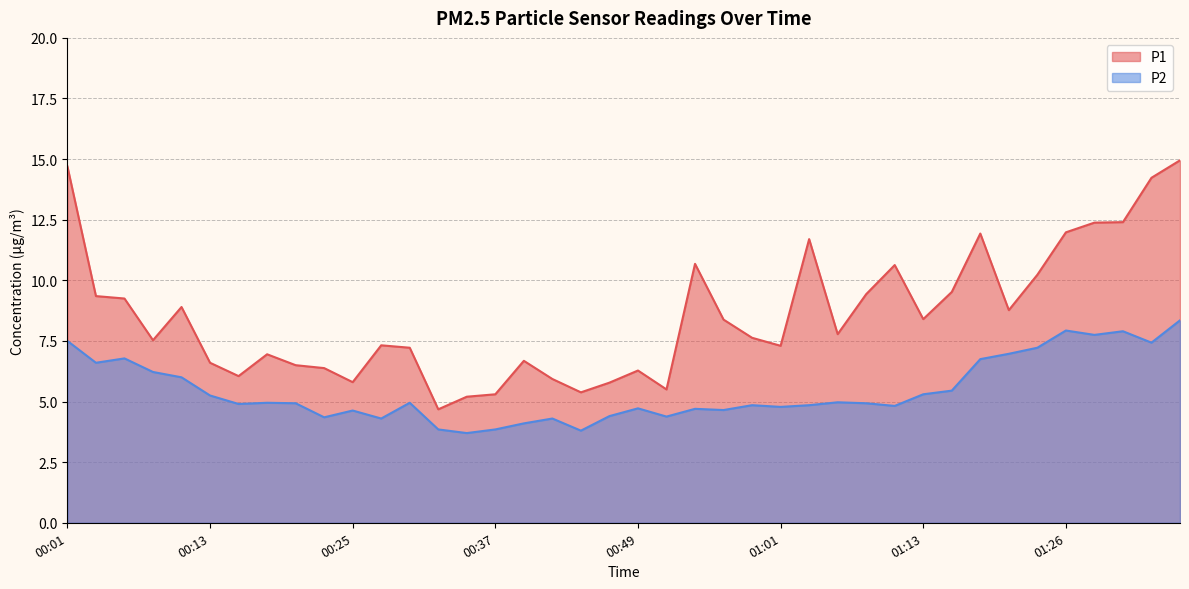

Reading right to left, what are all the values shown in this chart?

P1: 14.9	14.2	12.4	12.4	12.0	10.2	8.8	11.9	9.5	8.4	10.6	9.4	7.8	11.7	7.3	7.6	8.4	10.7	5.5	6.3	5.8	5.4	5.9	6.7	5.3	5.2	4.7	7.2	7.3	5.8	6.4	6.5	7.0	6.0	6.6	8.9	7.5	9.2	9.3	14.7
P2: 8.3	7.4	7.9	7.8	7.9	7.2	7.0	6.8	5.5	5.3	4.8	4.9	5.0	4.8	4.8	4.8	4.7	4.7	4.4	4.7	4.4	3.8	4.3	4.1	3.9	3.7	3.9	5.0	4.3	4.6	4.3	4.9	5.0	4.9	5.2	6.0	6.2	6.8	6.6	7.5